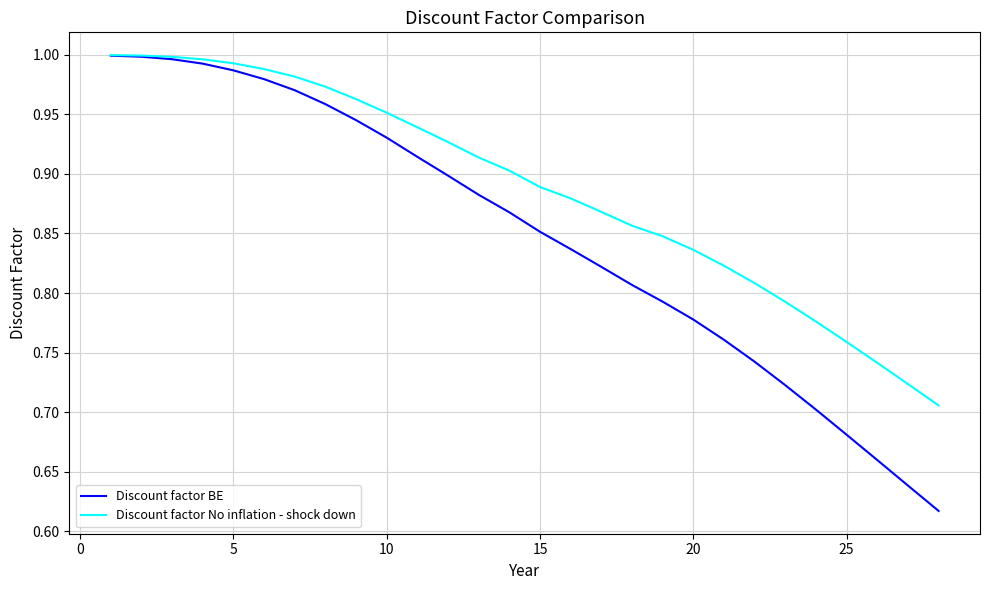

Rank the series by their average value, from lowest to highest.

Discount factor BE, Discount factor No inflation - shock down